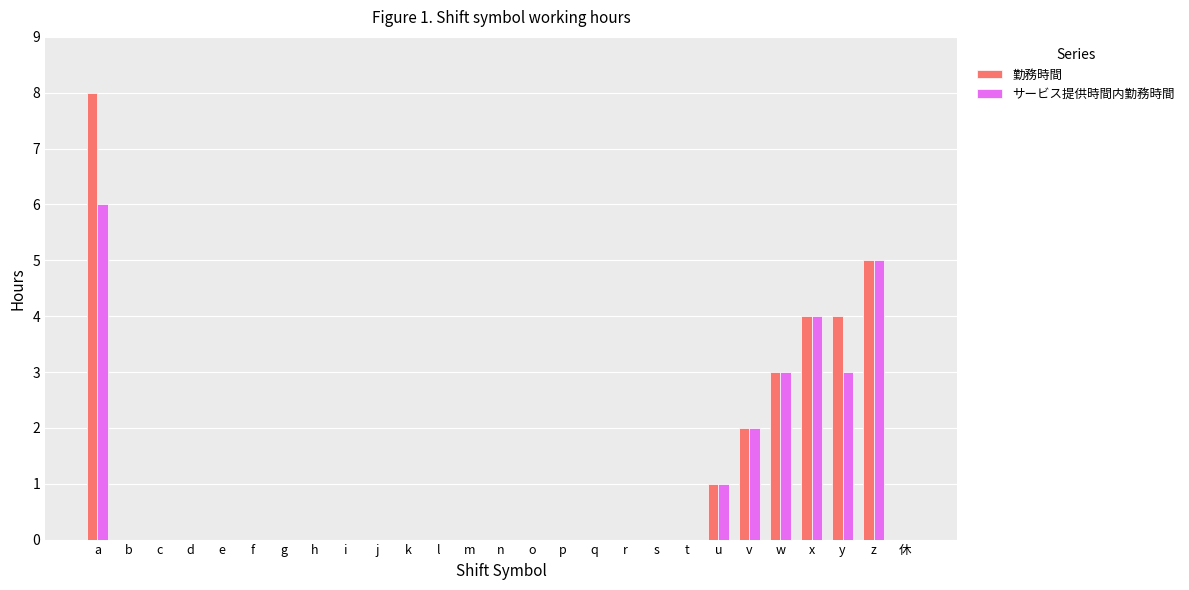

At which label does 勤務時間 reach its peak?

a